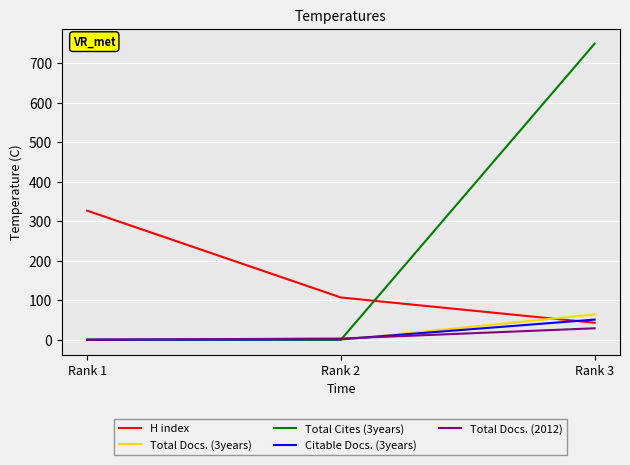

Does the chart have visible grid lines?

Yes